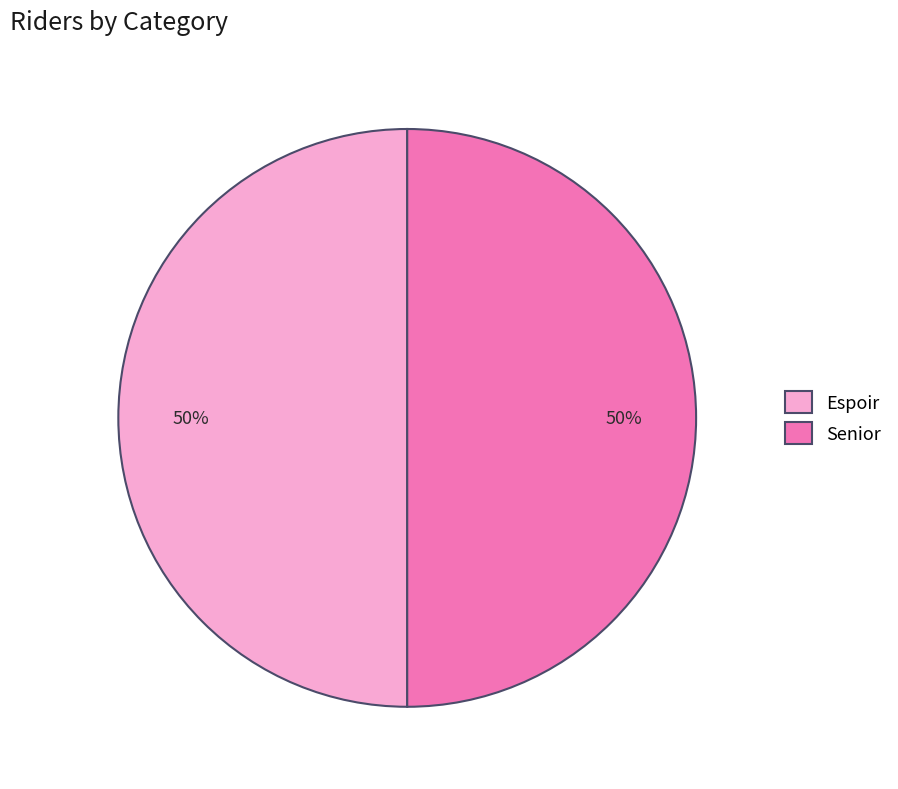

Do Senior and Espoir together represent more than half of the pie?

Yes